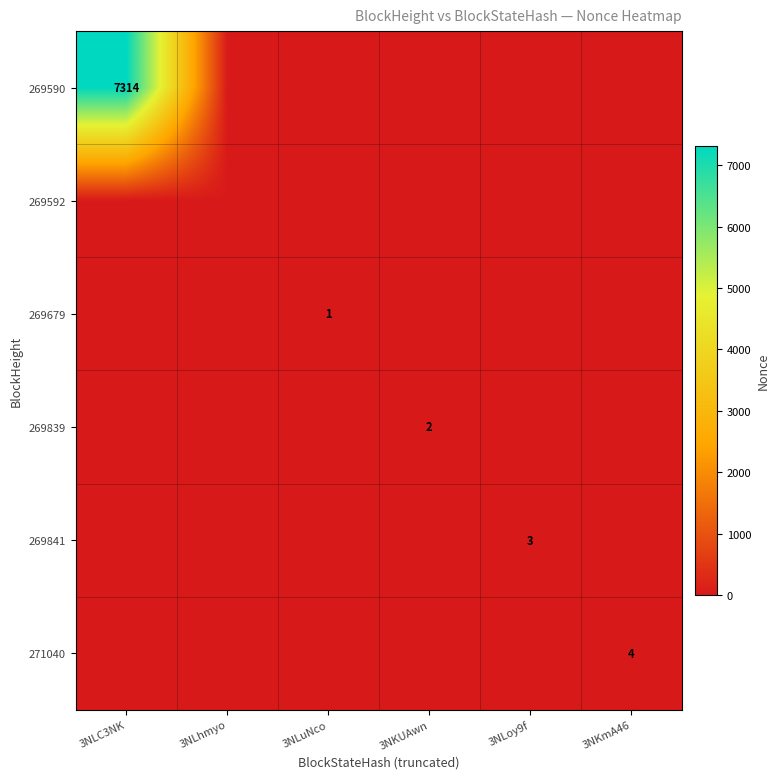

Which label corresponds to the smallest value in the chart?

3NLhmyo